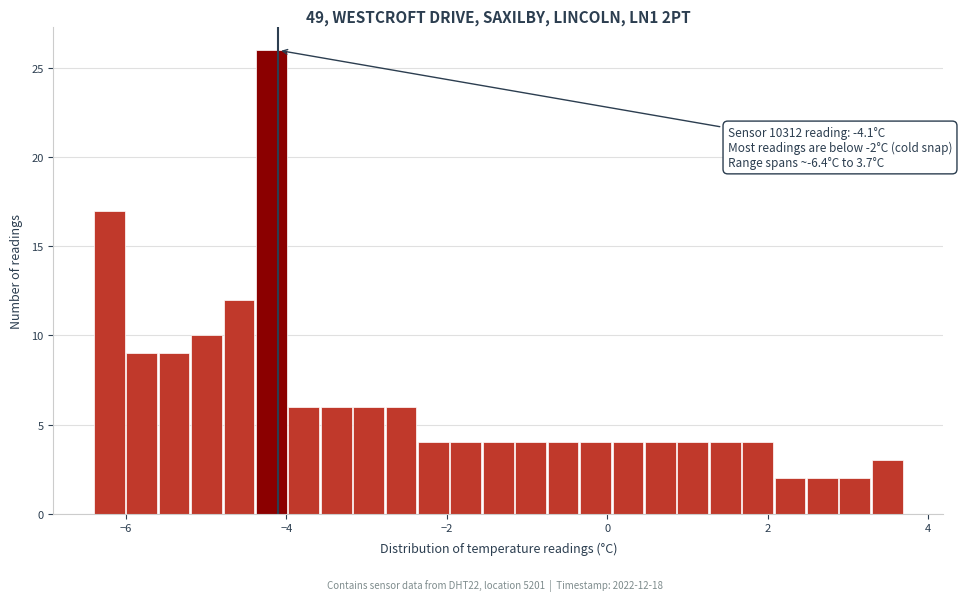

Read against the x-axis, roughly where is the centre of the tallest bar?

-4.2